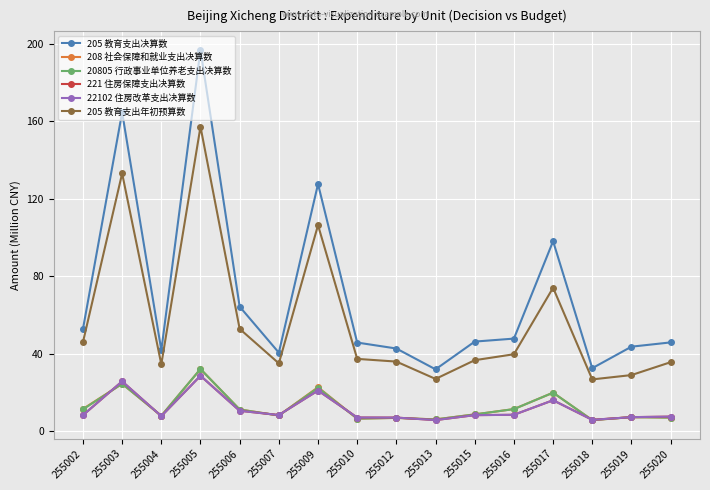

Reading left to right, list all the values displayed in this chart.

205 教育支出决算数: 255002=52.7	255003=164.5	255004=41.7	255005=196.7	255006=64.2	255007=40.5	255009=127.5	255010=45.7	255012=42.6	255013=31.9	255015=46.2	255016=47.8	255017=98.0	255018=32.5	255019=43.6	255020=45.8
208 社会保障和就业支出决算数: 255002=11.5	255003=24.4	255004=7.9	255005=32.1	255006=11.2	255007=8.1	255009=22.7	255010=6.4	255012=6.8	255013=6.0	255015=8.6	255016=11.4	255017=19.9	255018=5.7	255019=7.2	255020=7.0
20805 行政事业单位养老支出决算数: 255002=11.2	255003=24.4	255004=7.9	255005=32.1	255006=11.2	255007=8.1	255009=22.4	255010=6.4	255012=6.8	255013=6.0	255015=8.6	255016=11.4	255017=19.9	255018=5.7	255019=7.2	255020=7.0
221 住房保障支出决算数: 255002=8.2	255003=25.7	255004=7.7	255005=28.6	255006=10.5	255007=8.3	255009=21.0	255010=7.0	255012=7.0	255013=5.7	255015=8.3	255016=8.4	255017=15.9	255018=5.8	255019=7.2	255020=7.5
22102 住房改革支出决算数: 255002=8.2	255003=25.7	255004=7.7	255005=28.6	255006=10.5	255007=8.3	255009=21.0	255010=7.0	255012=7.0	255013=5.7	255015=8.3	255016=8.4	255017=15.9	255018=5.8	255019=7.2	255020=7.5
205 教育支出年初预算数: 255002=45.9	255003=133.0	255004=34.5	255005=157.1	255006=52.8	255007=35.0	255009=106.3	255010=37.3	255012=35.9	255013=26.9	255015=36.6	255016=39.7	255017=74.0	255018=26.7	255019=28.9	255020=35.6